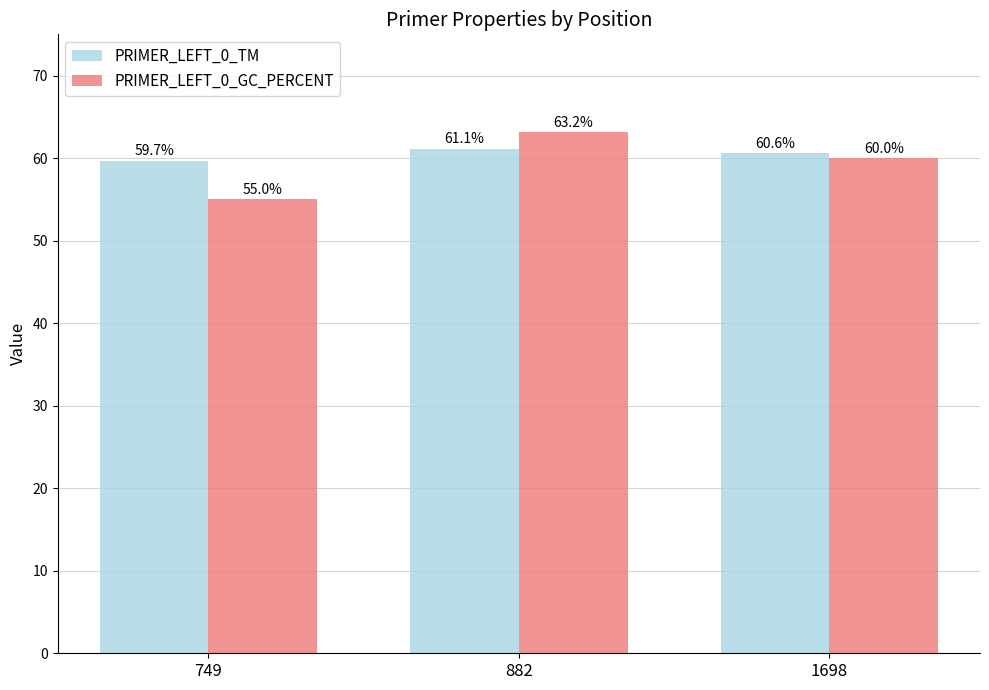

Reading left to right, extract all data points from this chart.

PRIMER_LEFT_0_TM: 59.7	61.1	60.6
PRIMER_LEFT_0_GC_PERCENT: 55.0	63.2	60.0